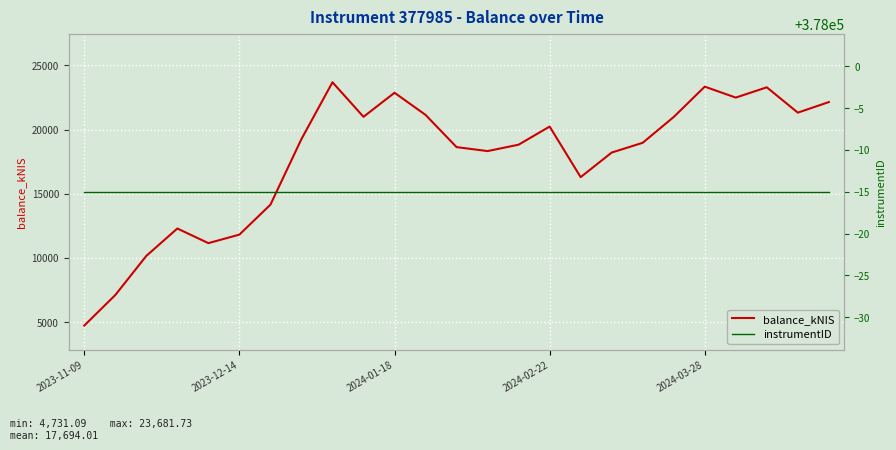

Is it true that balance_kNIS equals 23339.9 at 2024-03-28?

True